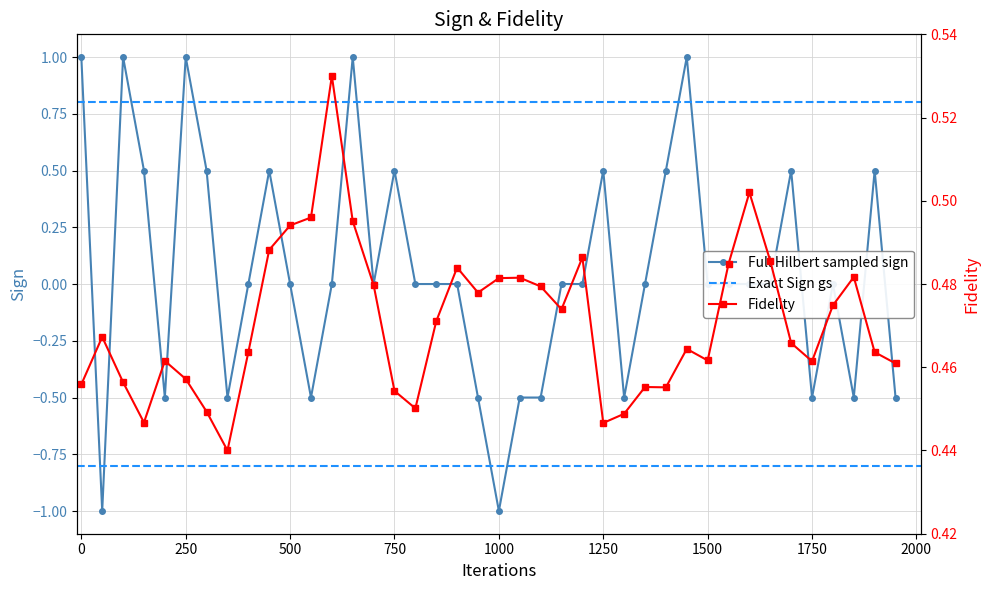

Reading left to right, what are all the values shown in this chart?

SDS_P1: 0.5	0.5	0.5	0.4	0.5	0.5	0.4	0.4	0.5	0.5	0.5	0.5	0.5	0.5	0.5	0.5	0.5	0.5	0.5	0.5	0.5	0.5	0.5	0.5	0.5	0.4	0.4	0.5	0.5	0.5	0.5	0.5	0.5	0.5	0.5	0.5	0.5	0.5	0.5	0.5
Signal: 1.0	-1.0	1.0	0.5	-0.5	1.0	0.5	-0.5	0.0	0.5	0.0	-0.5	0.0	1.0	0.0	0.5	0.0	0.0	0.0	-0.5	-1.0	-0.5	-0.5	0.0	0.0	0.5	-0.5	0.0	0.5	1.0	0.0	0.0	0.0	0.0	0.5	-0.5	0.0	-0.5	0.5	-0.5